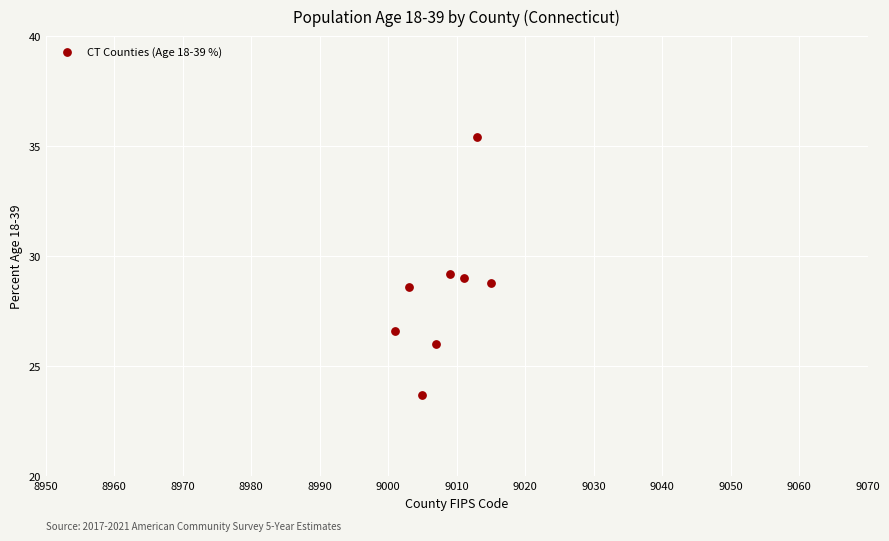

What is the range of Y values (max minus min)?

11.7